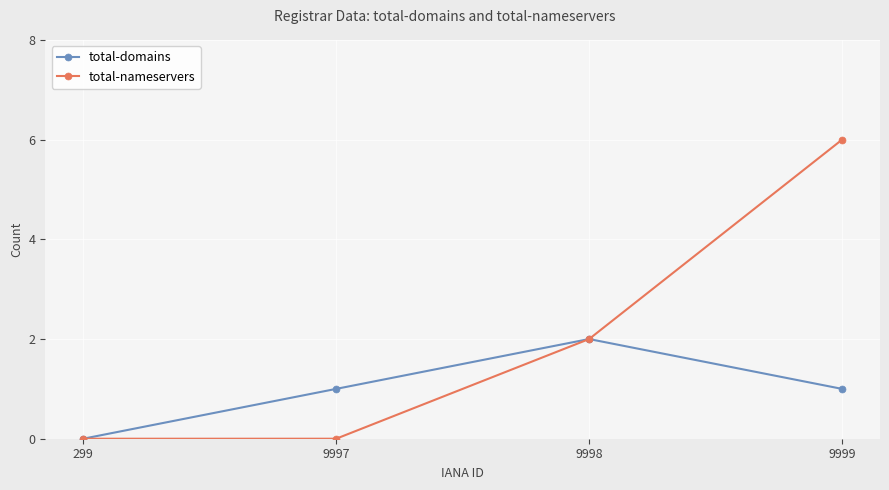

Reading left to right, transcribe all the data shown in this chart.

total-domains: 299=0	9997=1	9998=2	9999=1
total-nameservers: 299=0	9997=0	9998=2	9999=6